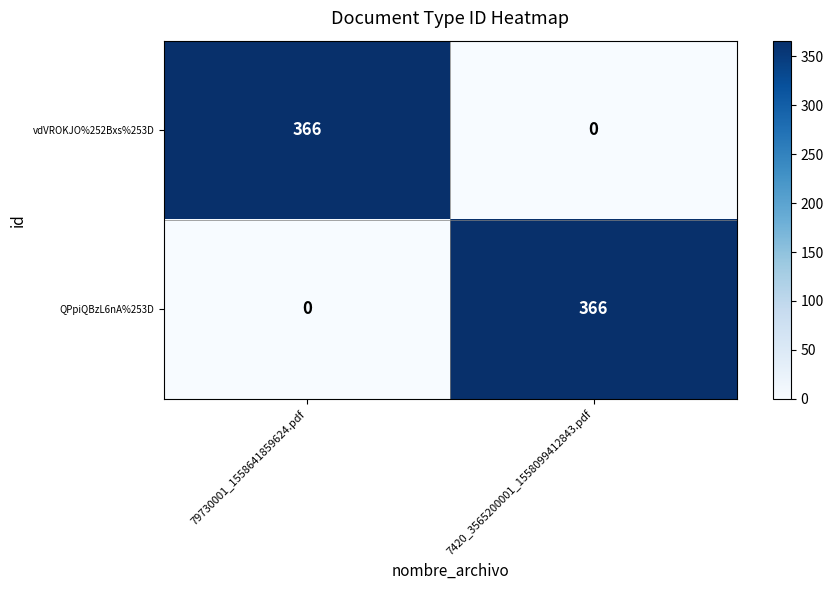

What is the total value across all series at 79730001_1558641859624.pdf?

366